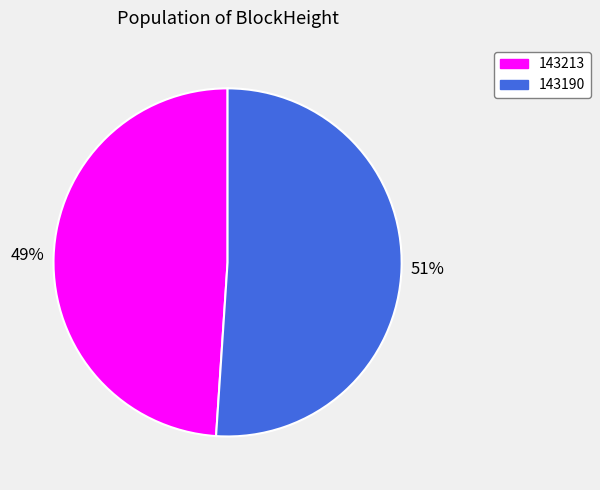

Which slice represents more than half of the pie?

143190